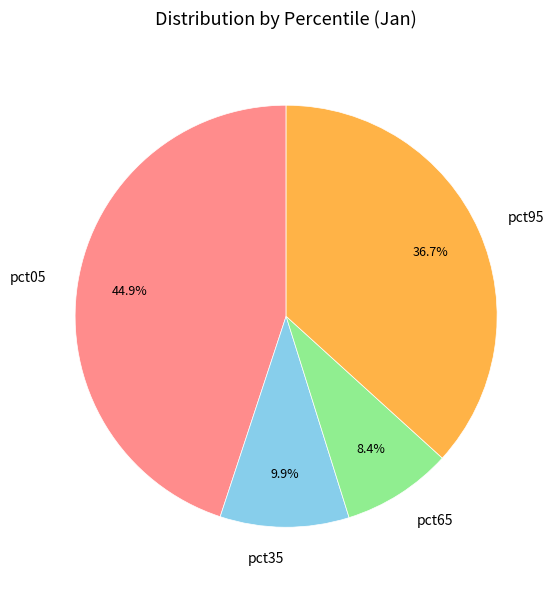

Does any single category account for the majority?

No